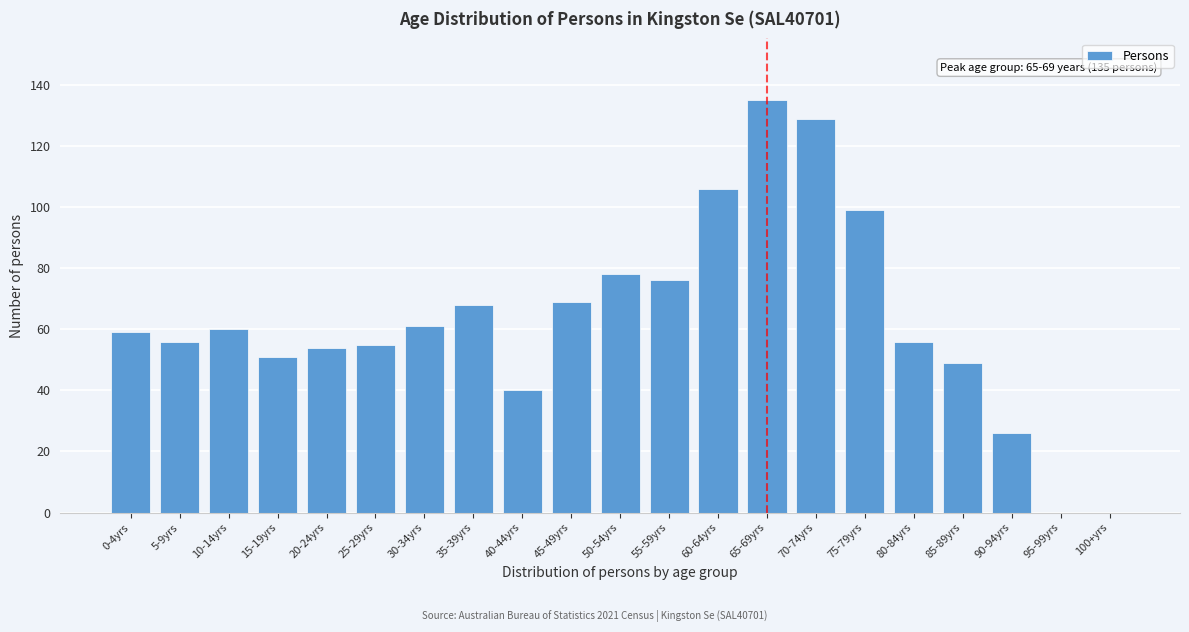

Reading right to left, extract all data points from this chart.

100+yrs=0	95-99yrs=0	90-94yrs=26	85-89yrs=49	80-84yrs=56	75-79yrs=99	70-74yrs=129	65-69yrs=135	60-64yrs=106	55-59yrs=76	50-54yrs=78	45-49yrs=69	40-44yrs=40	35-39yrs=68	30-34yrs=61	25-29yrs=55	20-24yrs=54	15-19yrs=51	10-14yrs=60	5-9yrs=56	0-4yrs=59